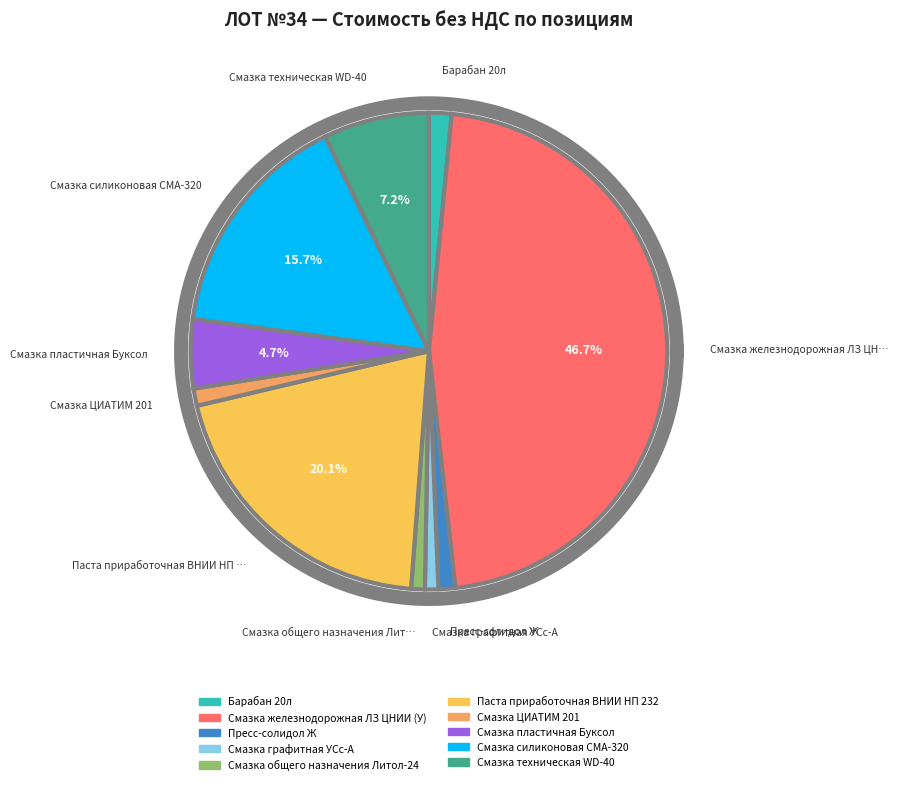

How many slices are in this pie chart?

10